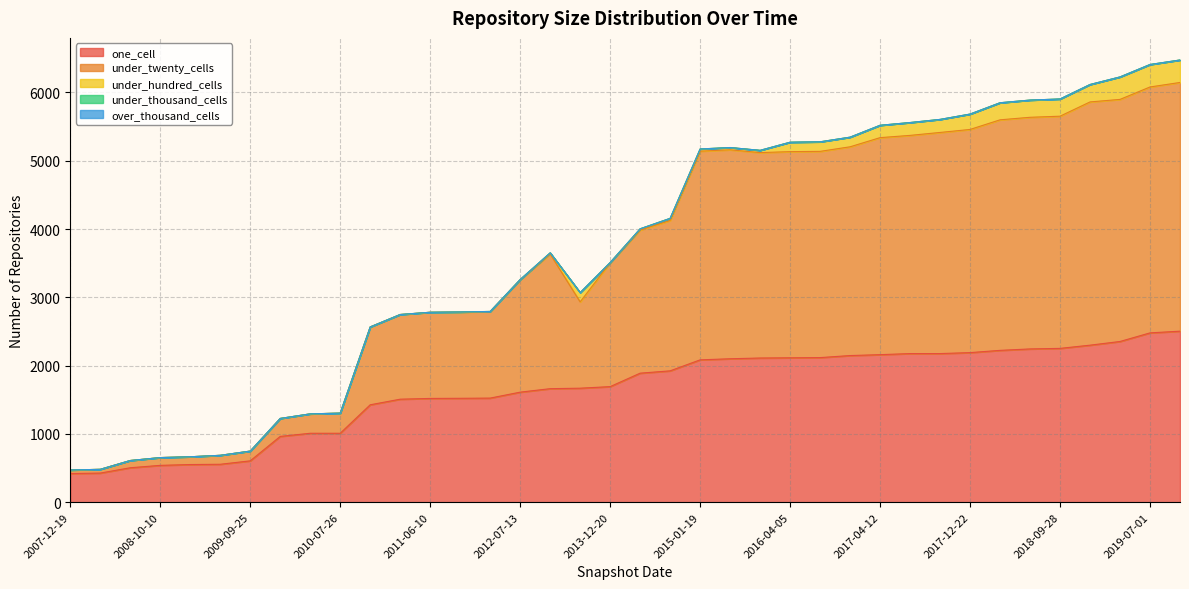

True or false: under_twenty_cells and under_hundred_cells cross at least once.

False